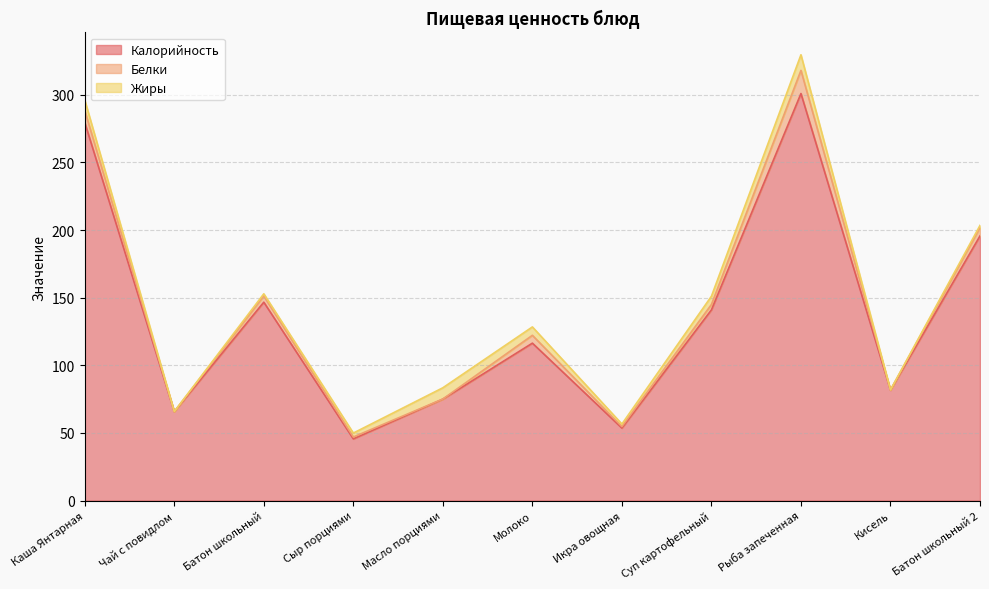

The Белки series shows 0.3 at Икра овощная. True or false?

False